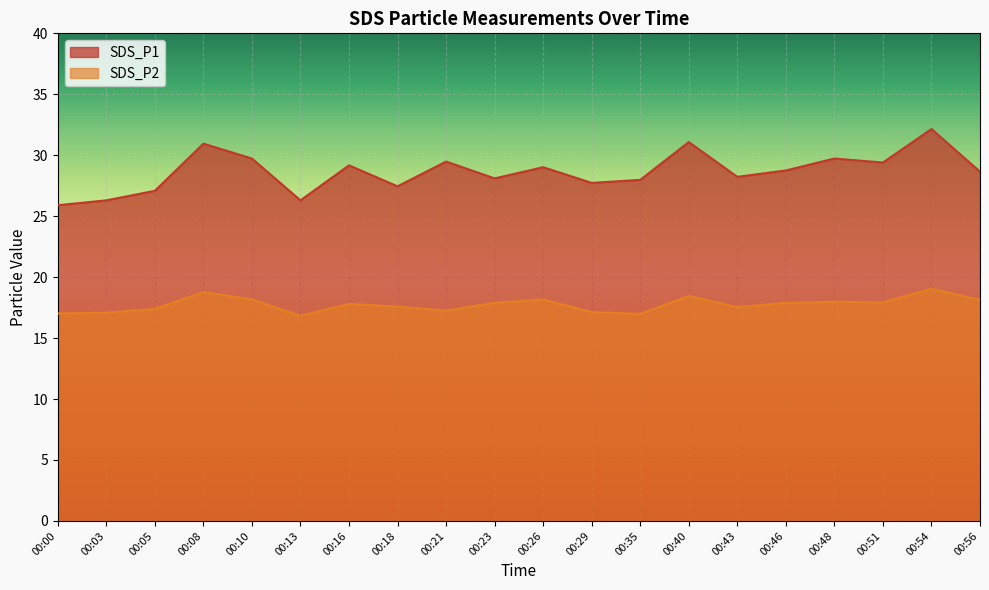

What is the difference between the second highest and minimum values in the SDS_P1 series?

5.2